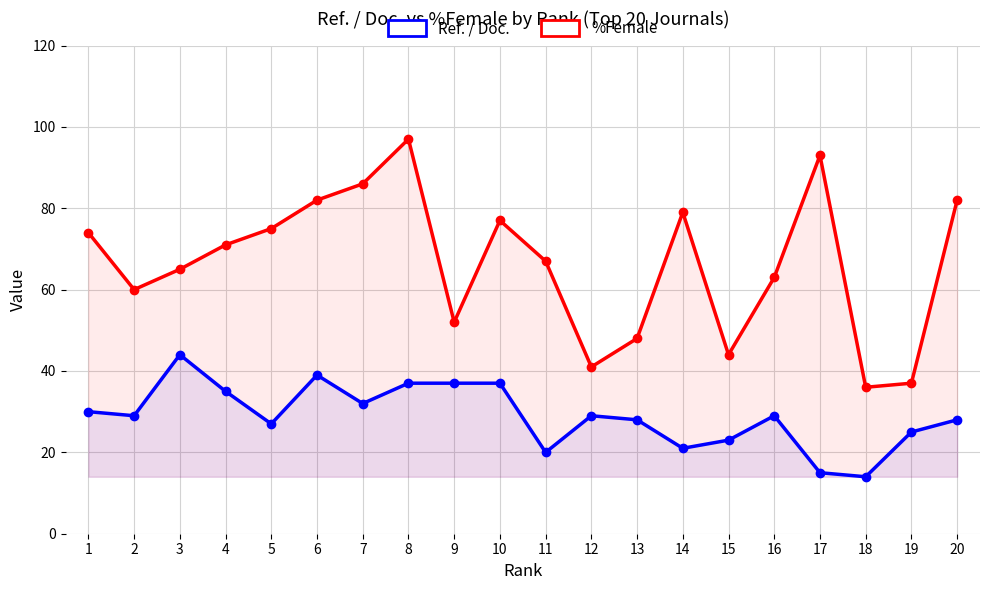

Where is the first local maximum for Ref. / Doc.?

3